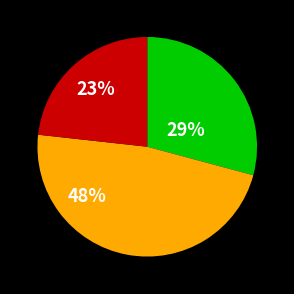

To the nearest percent, what is the average slice percentage?

33%